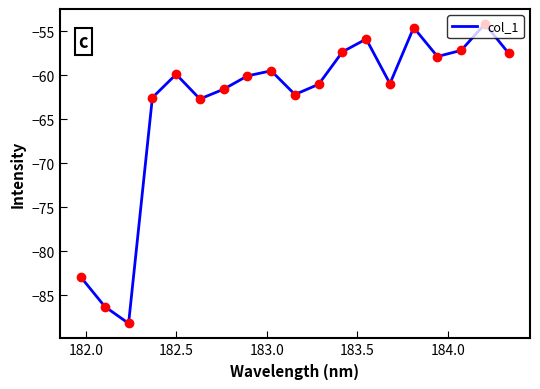

What is the difference between the maximum and minimum values?

34.0